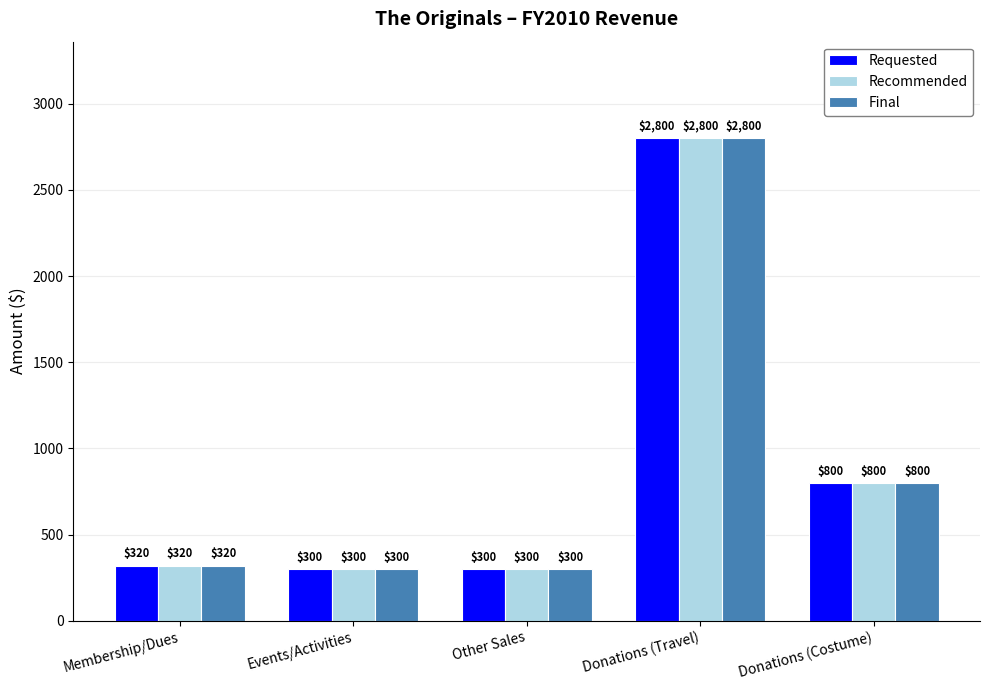

What is the label of the 2nd bar from the right?

Donations (Travel)